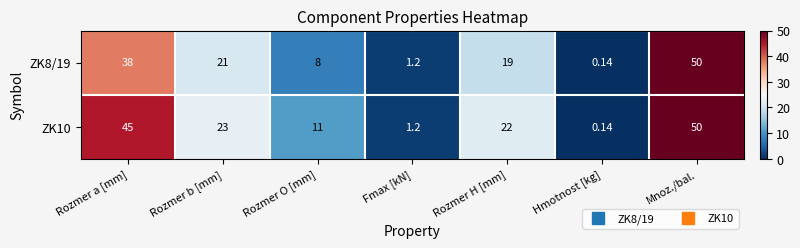

At which category does the chart reach its peak across all series?

Mnoz./bal.